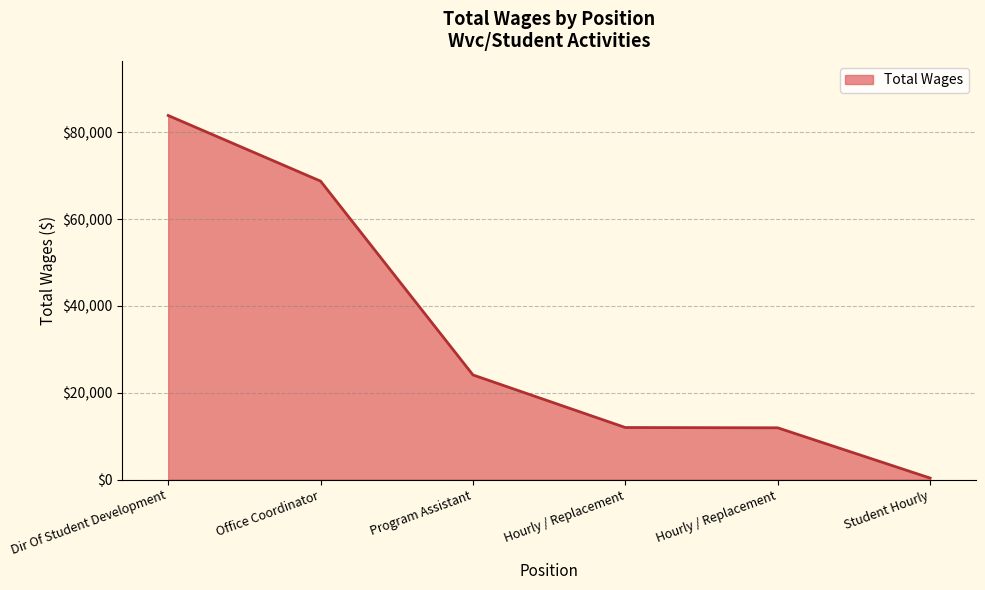

Between Hourly / Replacement and Program Assistant, which is larger?

Program Assistant